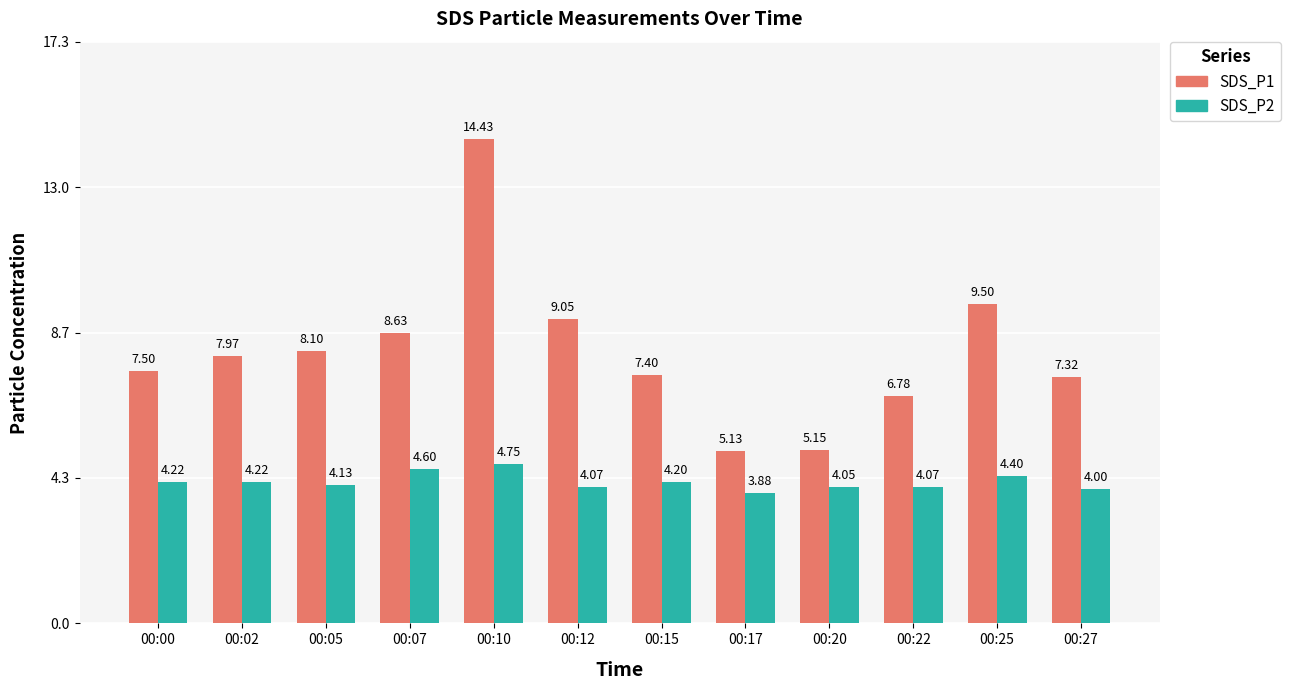

At which label is SDS_P1 closest to 9?

00:12